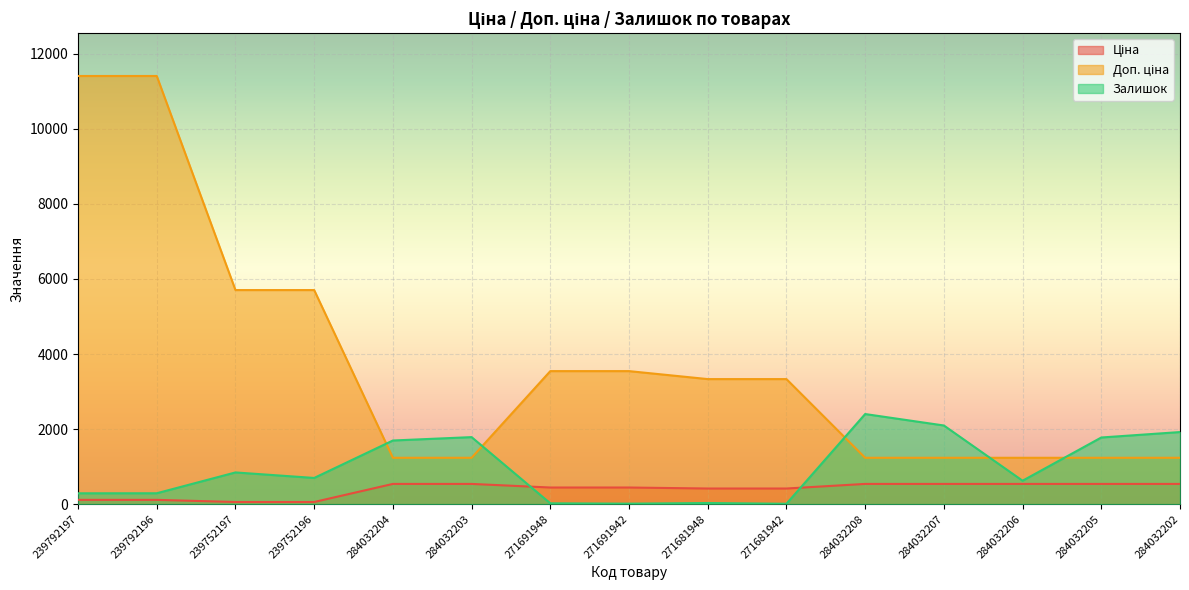

Which series has the widest spread of values?

Доп. ціна